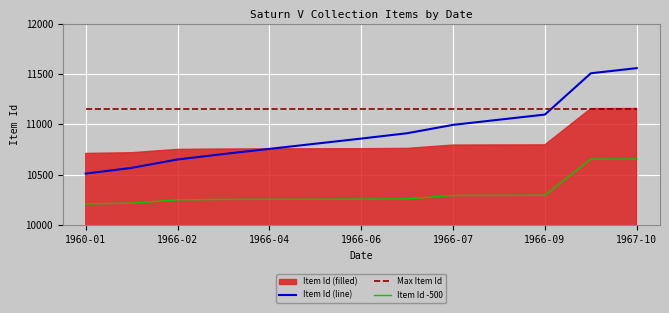

At which label is Max Item Id closest to 11158?

1960-01